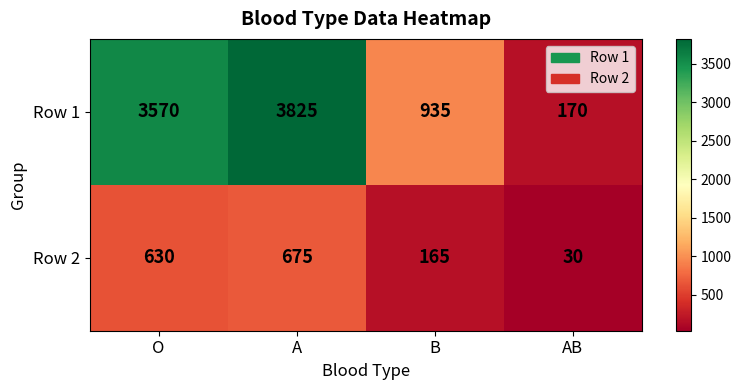

What is the sum of all Row 2 values?

1500